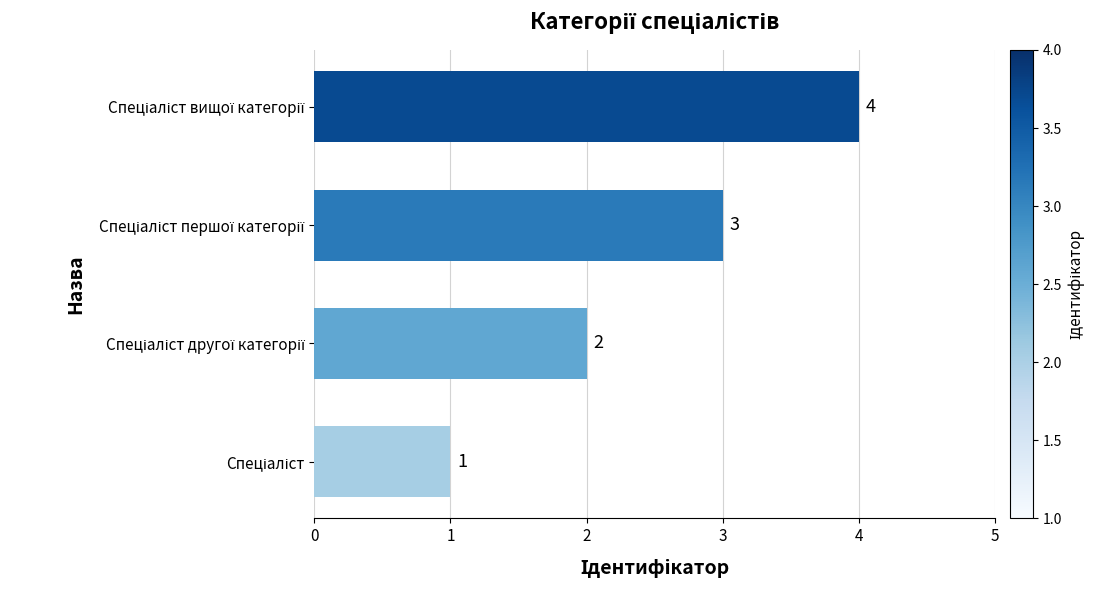

What is the difference between the second highest and minimum values?

2